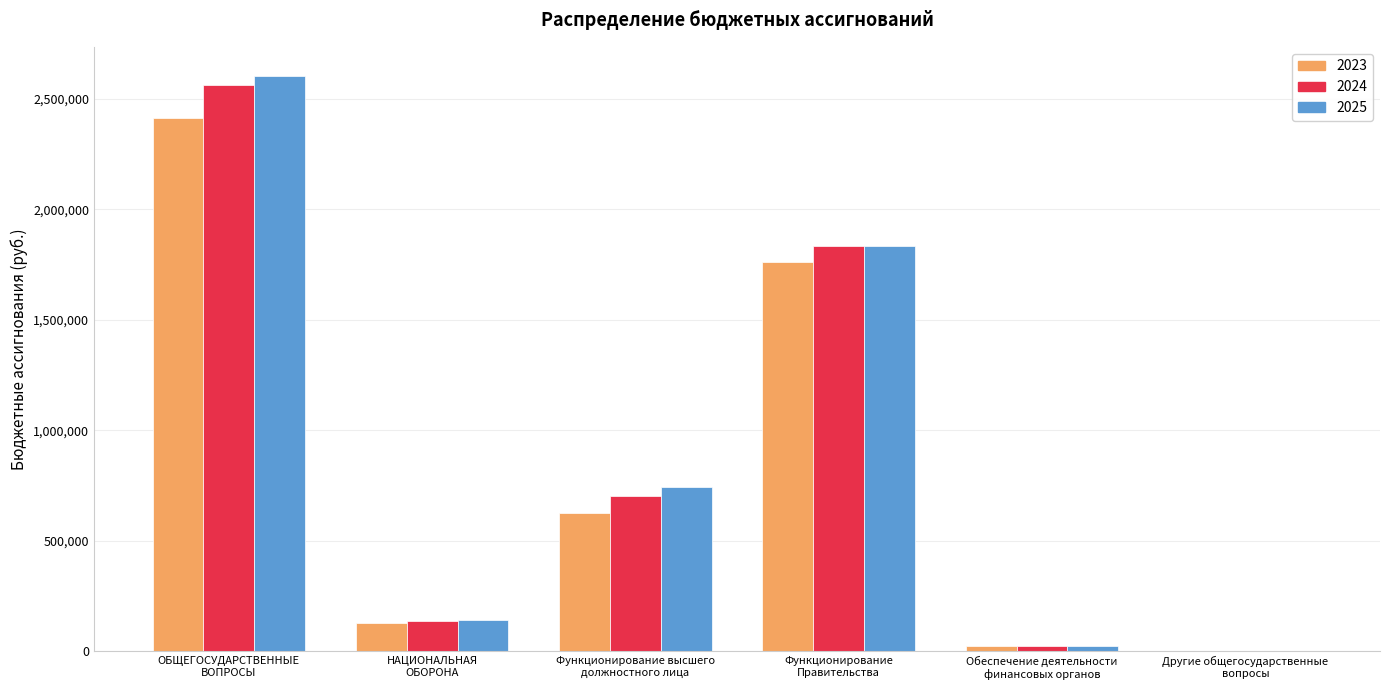

What is the sum of all 2024 values?

5261654.0